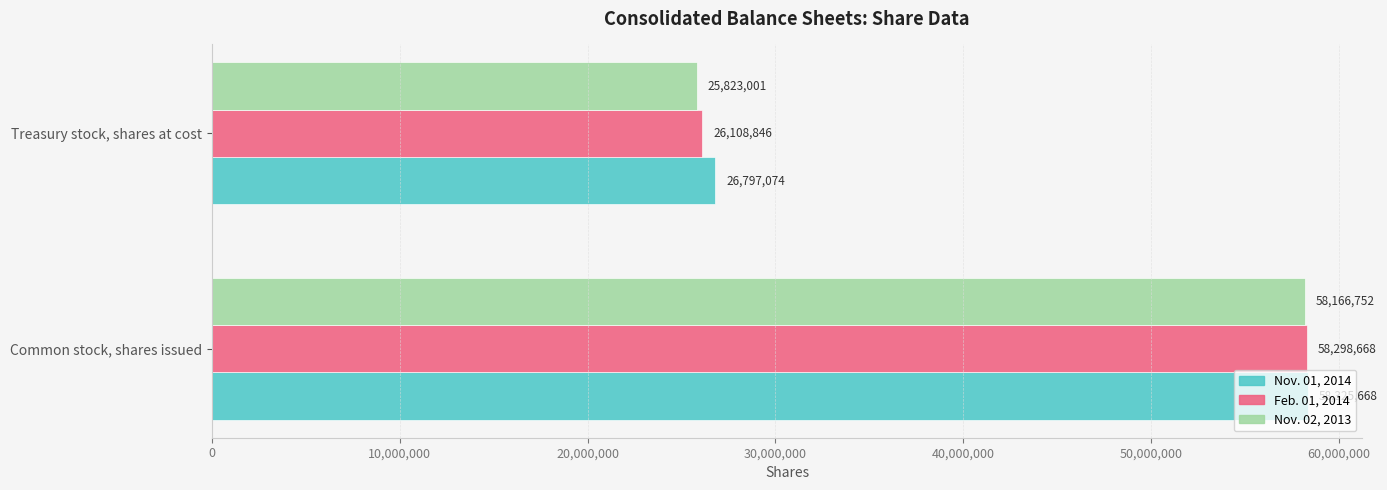

The value of Nov. 02, 2013 at Common stock, shares issued is 84375140. True or false?

False